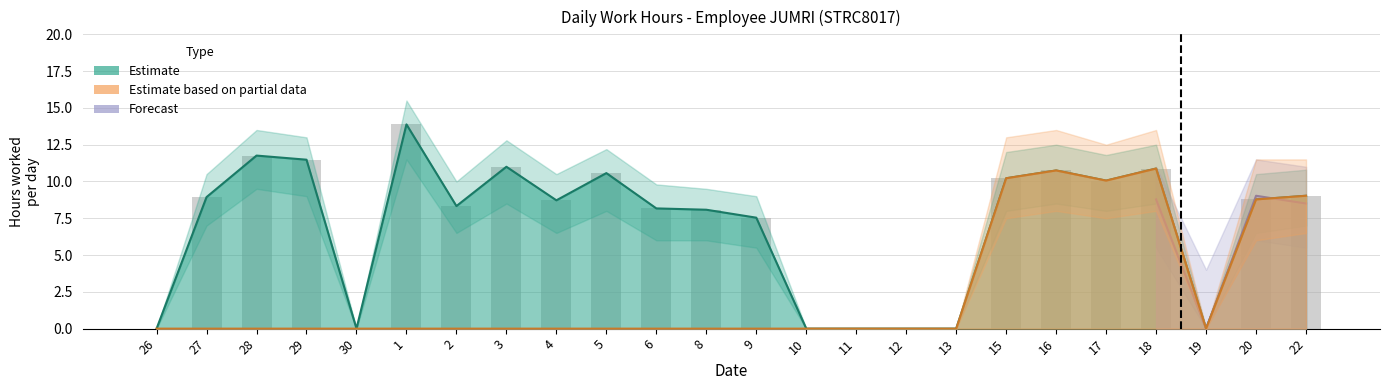

What is the label of the 6th bar from the left?

1